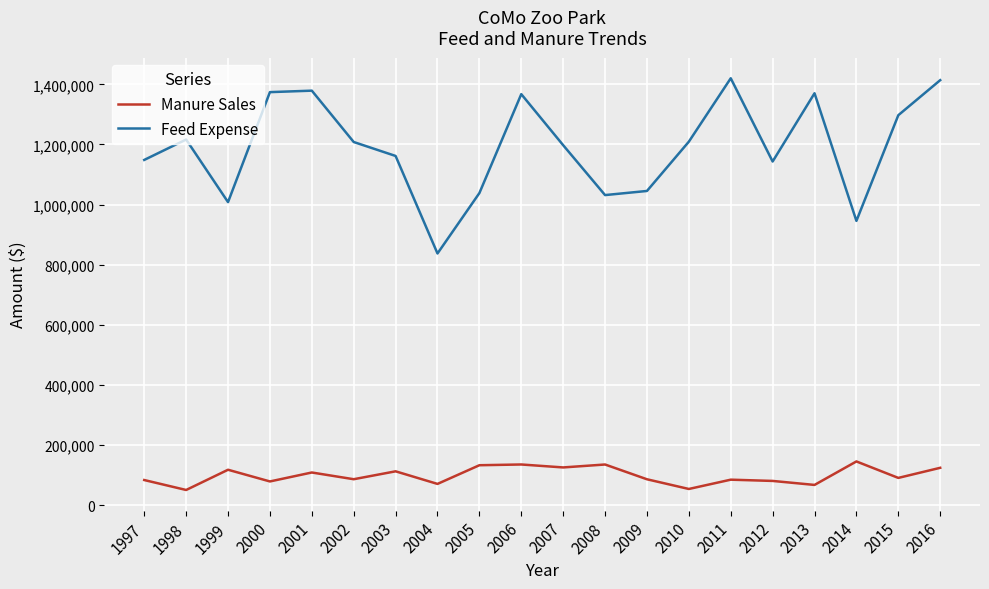

What is the difference between the Manure Sales values at 1998 and 2003?

62090.8